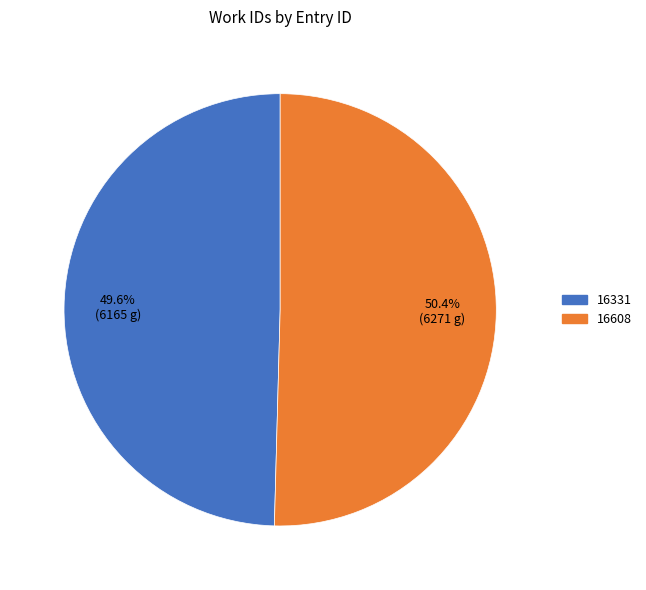

Is there a majority slice in this chart?

Yes